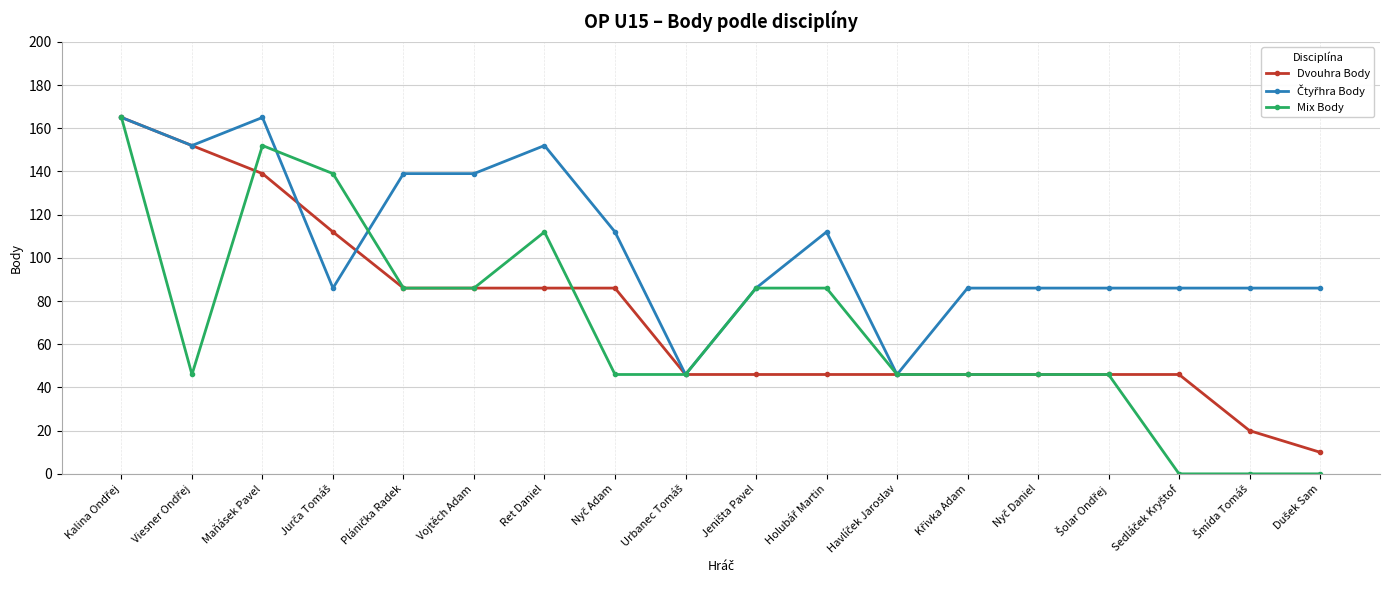

What is the value of the Dvouhra Body point at the 14th from the left?

46